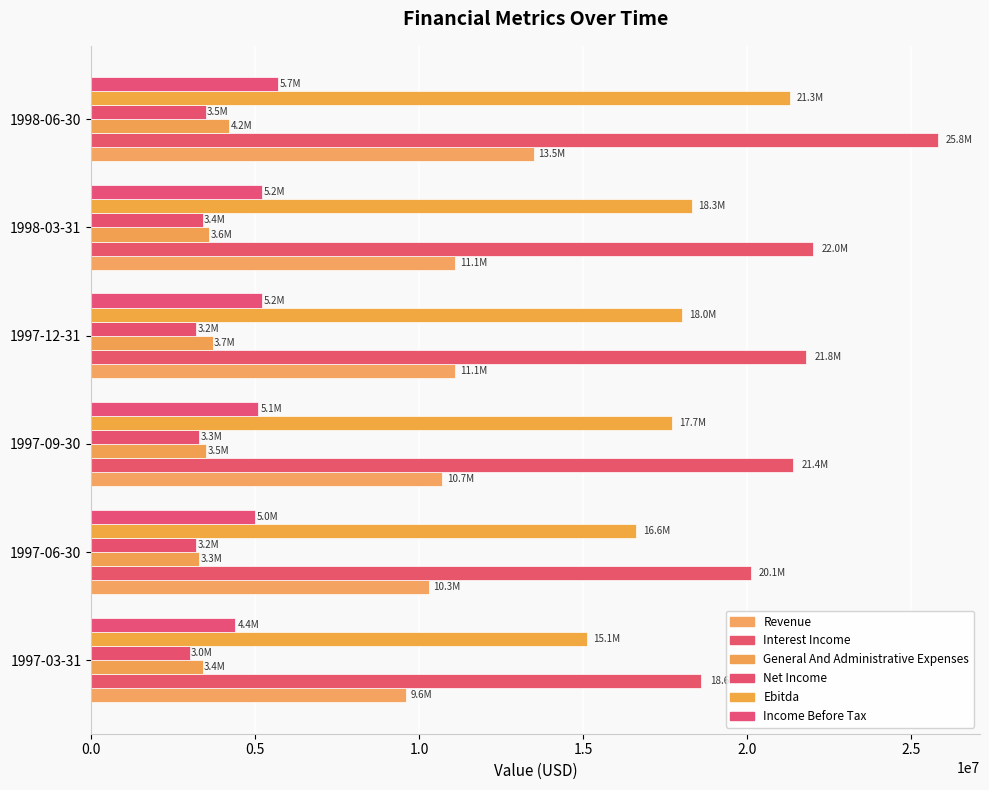

At which category is the sum across all series the highest?

1998-06-30